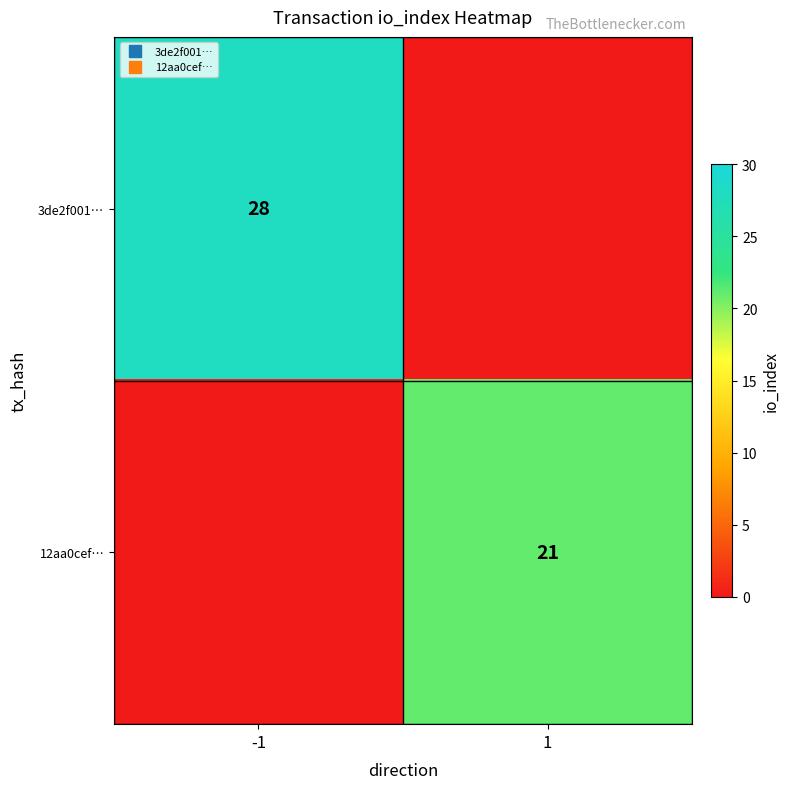

What is the average value of the 12aa0cef… series?

10